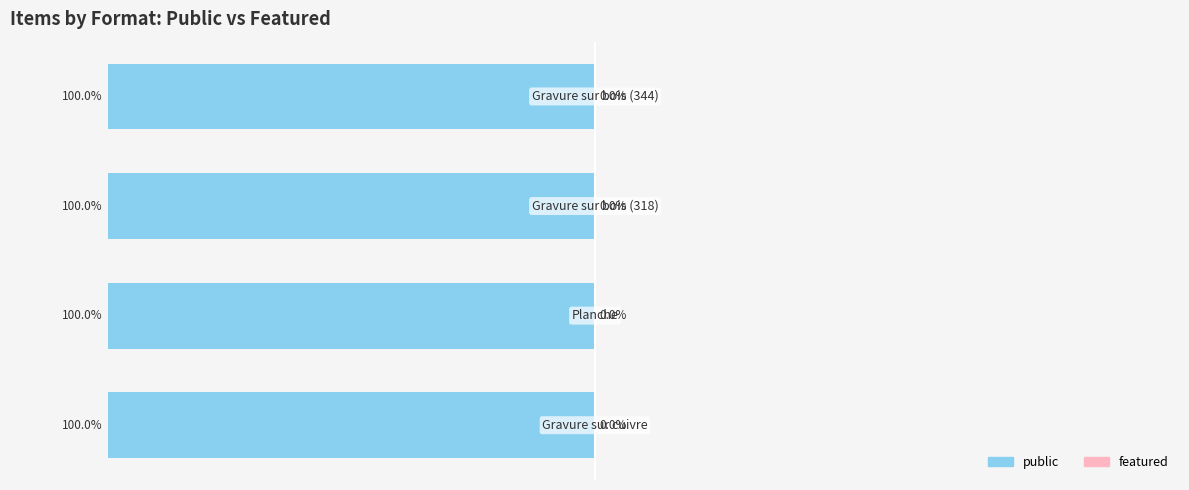

Which has a higher value, Gravure sur cuivre or Gravure sur bois (318)?

Gravure sur cuivre